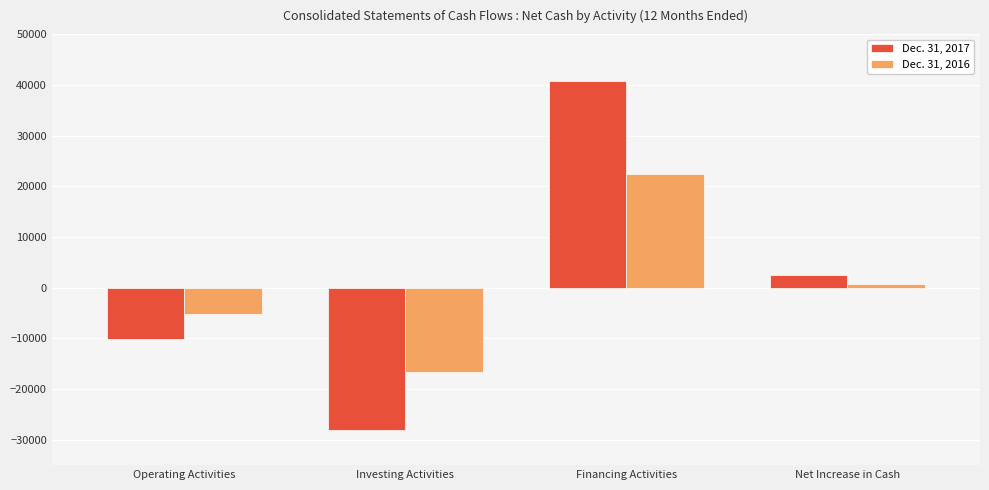

Is the value of Dec. 31, 2017 at Net Increase in Cash greater than the value of Dec. 31, 2016 at Investing Activities?

Yes